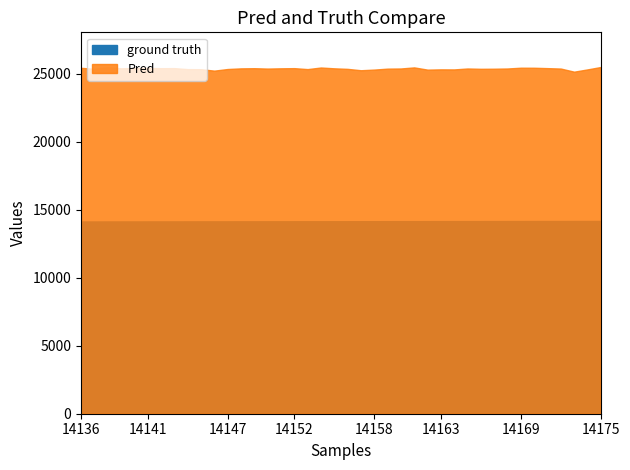

Between 14153 and 14168, which is larger?

14168